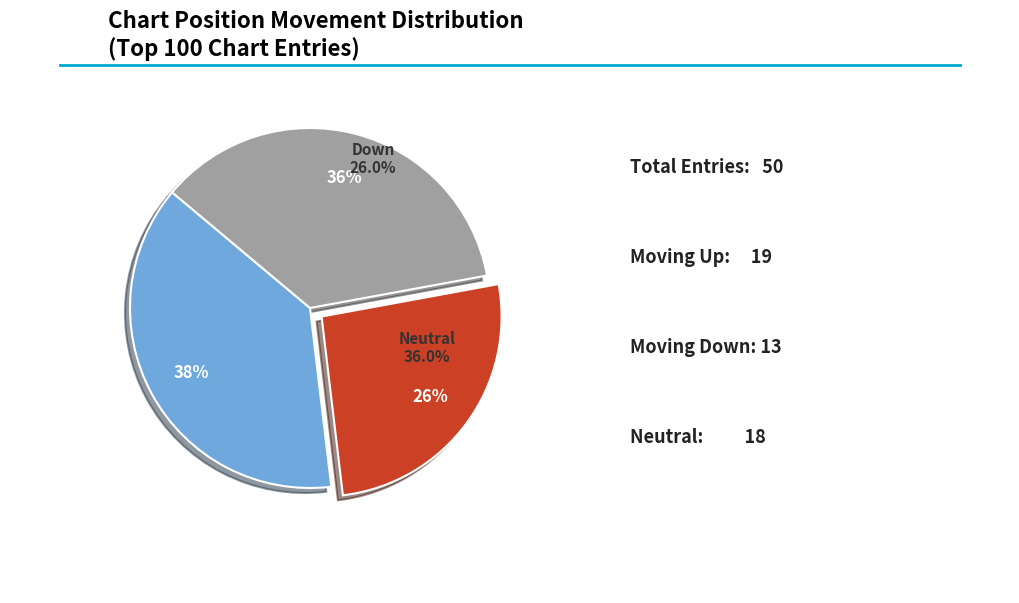

To the nearest percent, what is the average slice percentage?

33%